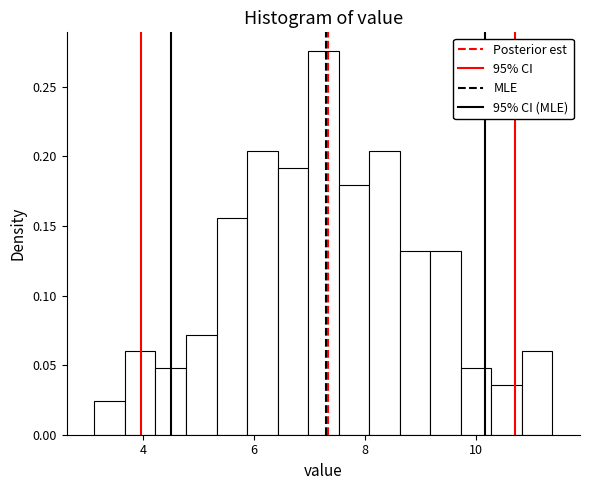

Around what value on the x-axis is the tallest bar? Give the approximate position of its centre, as read against the axis.

7.2